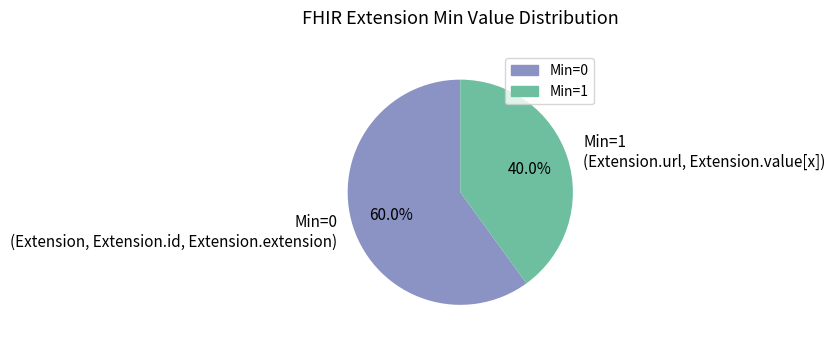

To the nearest percent, what is the average slice percentage?

50%